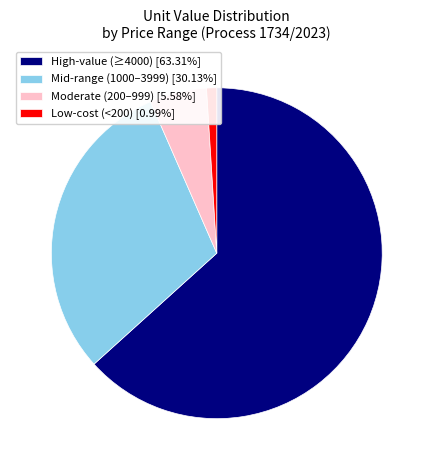

Is there a majority slice in this chart?

Yes